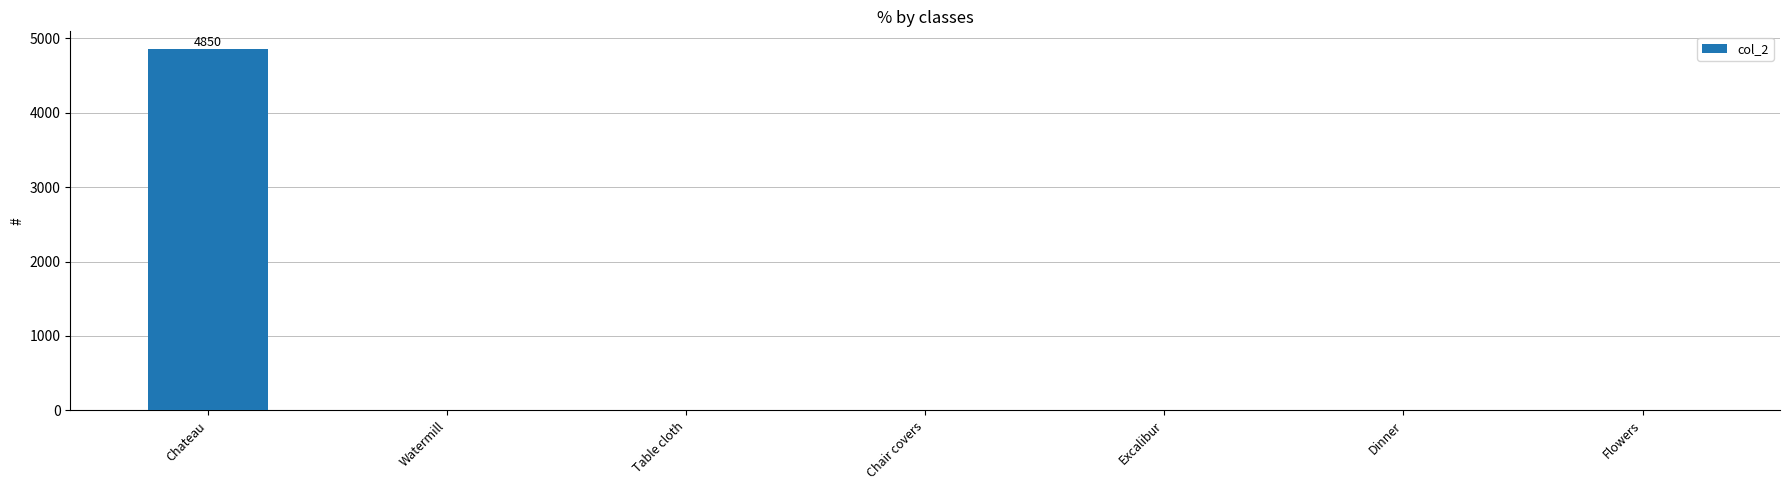

Is it true that the value at Excalibur is 2778?

False